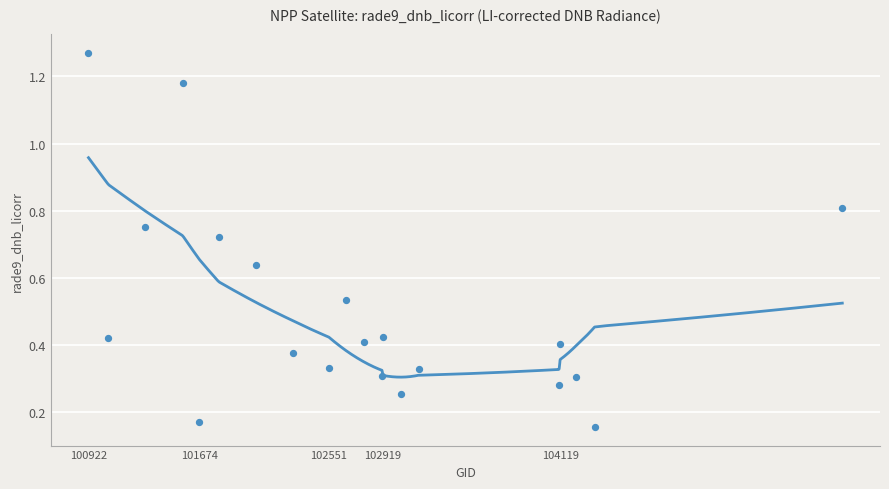

What is the change in value from 100922 to 101674?

-1.1